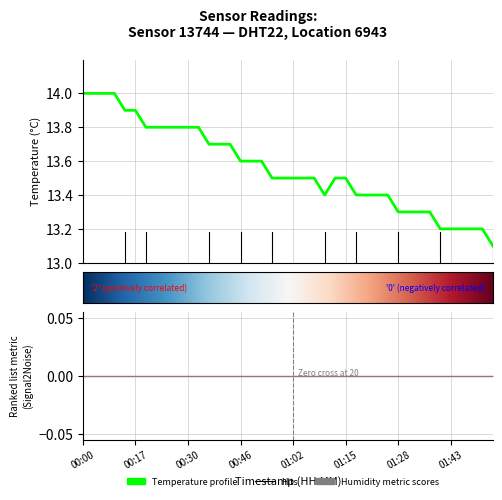

Read the value at 00:57.

13.5